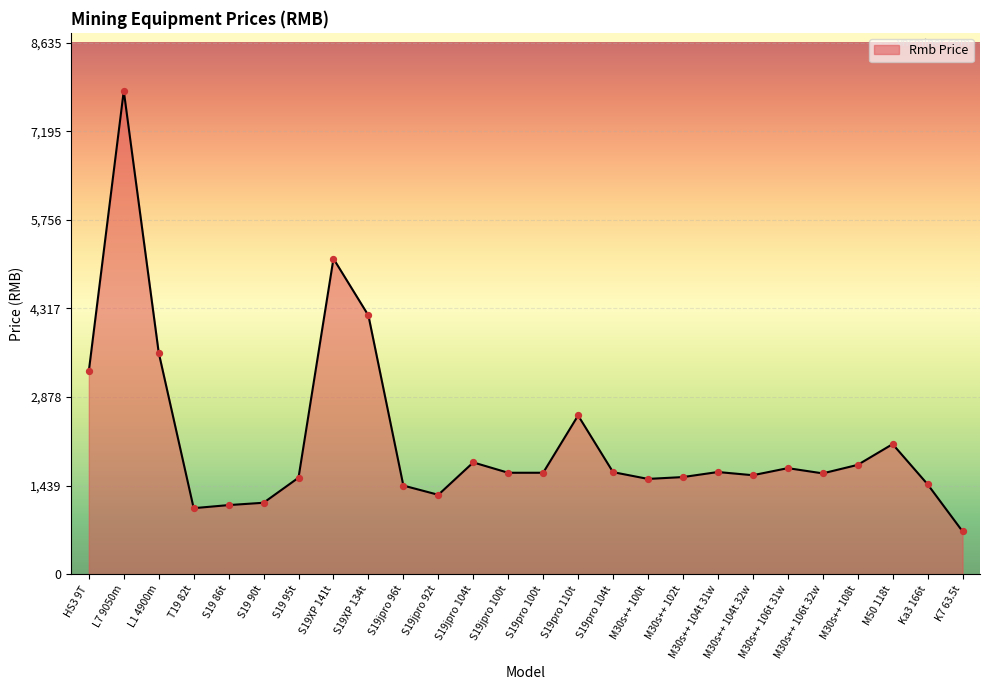

What is the change in value from S19jpro 100t to M30s++ 108t?

+128